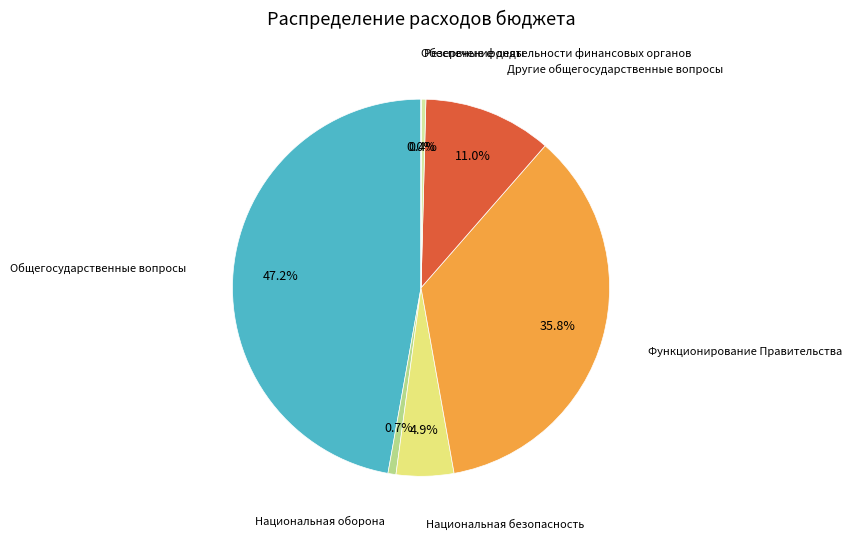

Does any single category account for the majority?

No